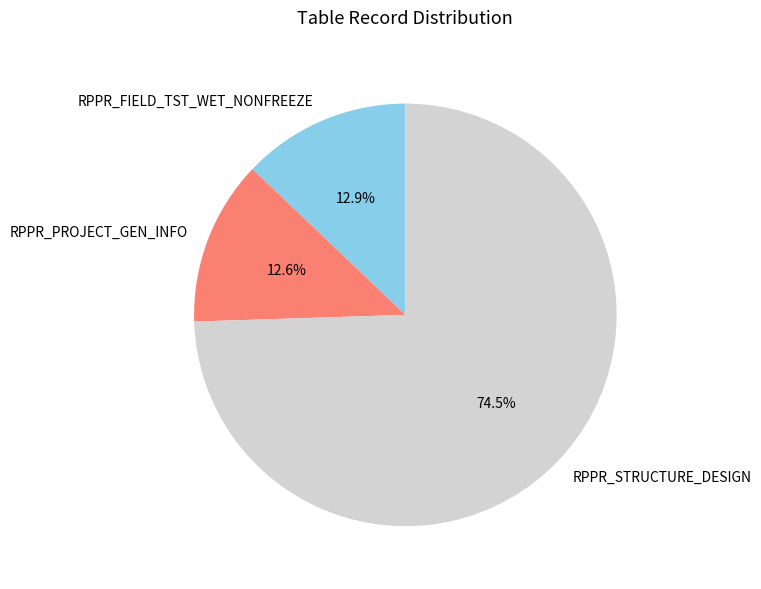

What is the largest slice in the pie chart?

RPPR_STRUCTURE_DESIGN